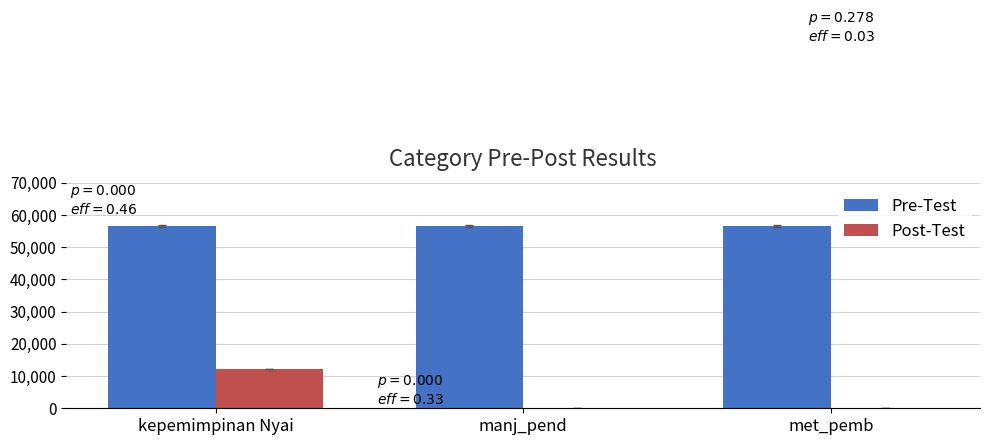

What is the maximum value for Pre-Test?

56456